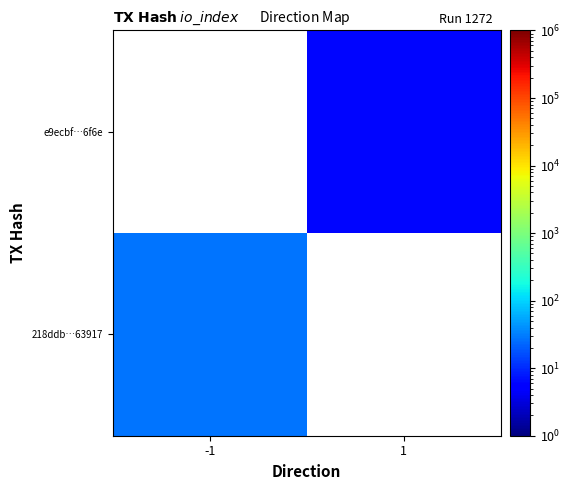

Which category has the highest value in the 218ddb…63917 series?

-1